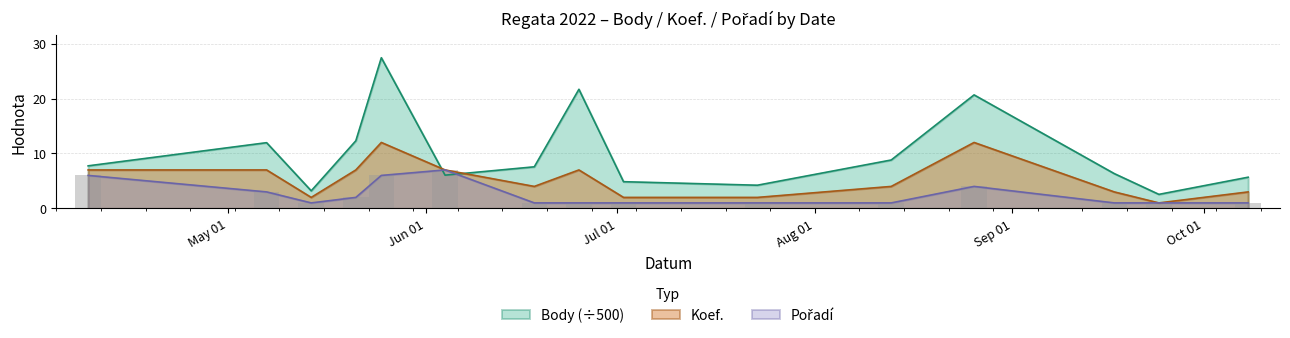

What is the greatest value displayed?

27.4